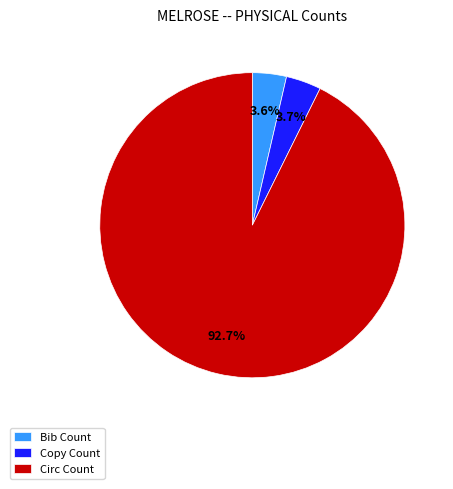

Approximately how many times larger is the value at Copy Count compared to Bib Count?

1.0